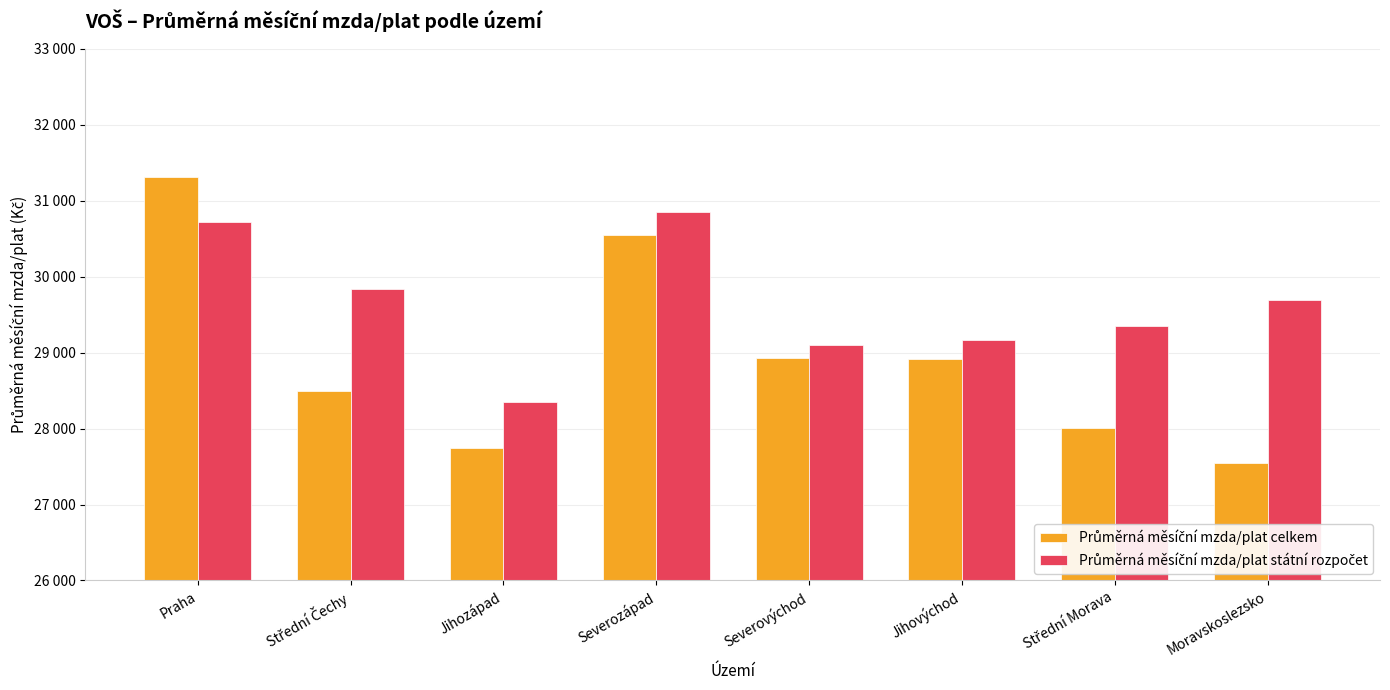

Is it true that Průměrná měsíční mzda/plat celkem equals 28934.6 at Severovýchod?

True